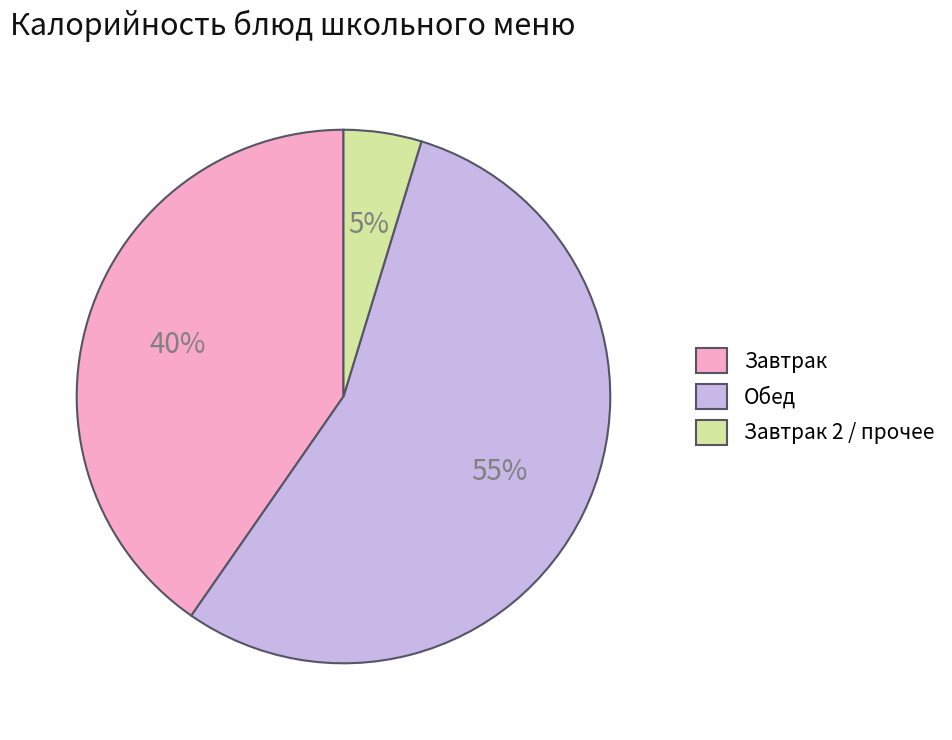

Which has a higher value, Завтрак 2 / прочее or Завтрак?

Завтрак